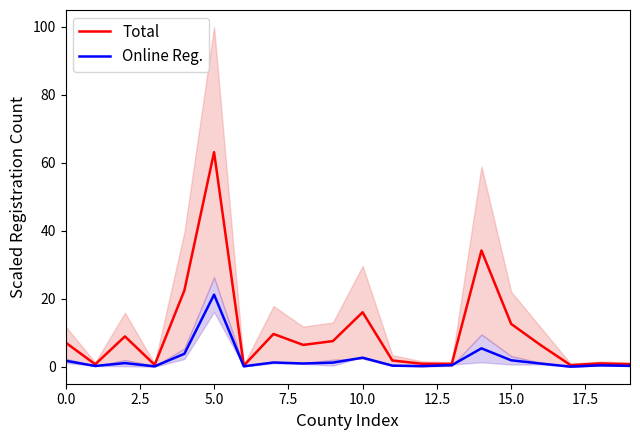

What is the maximum value for Total?

63.2